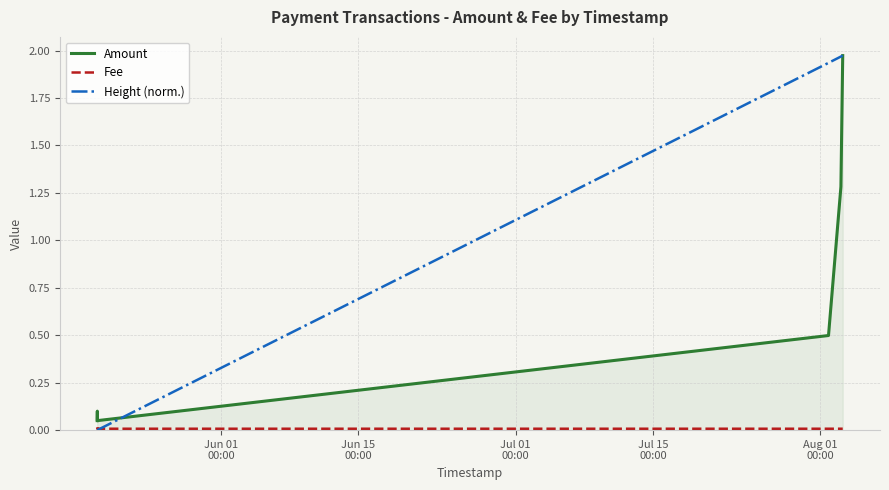

Which series has the largest range (max minus min)?

Height (norm.)